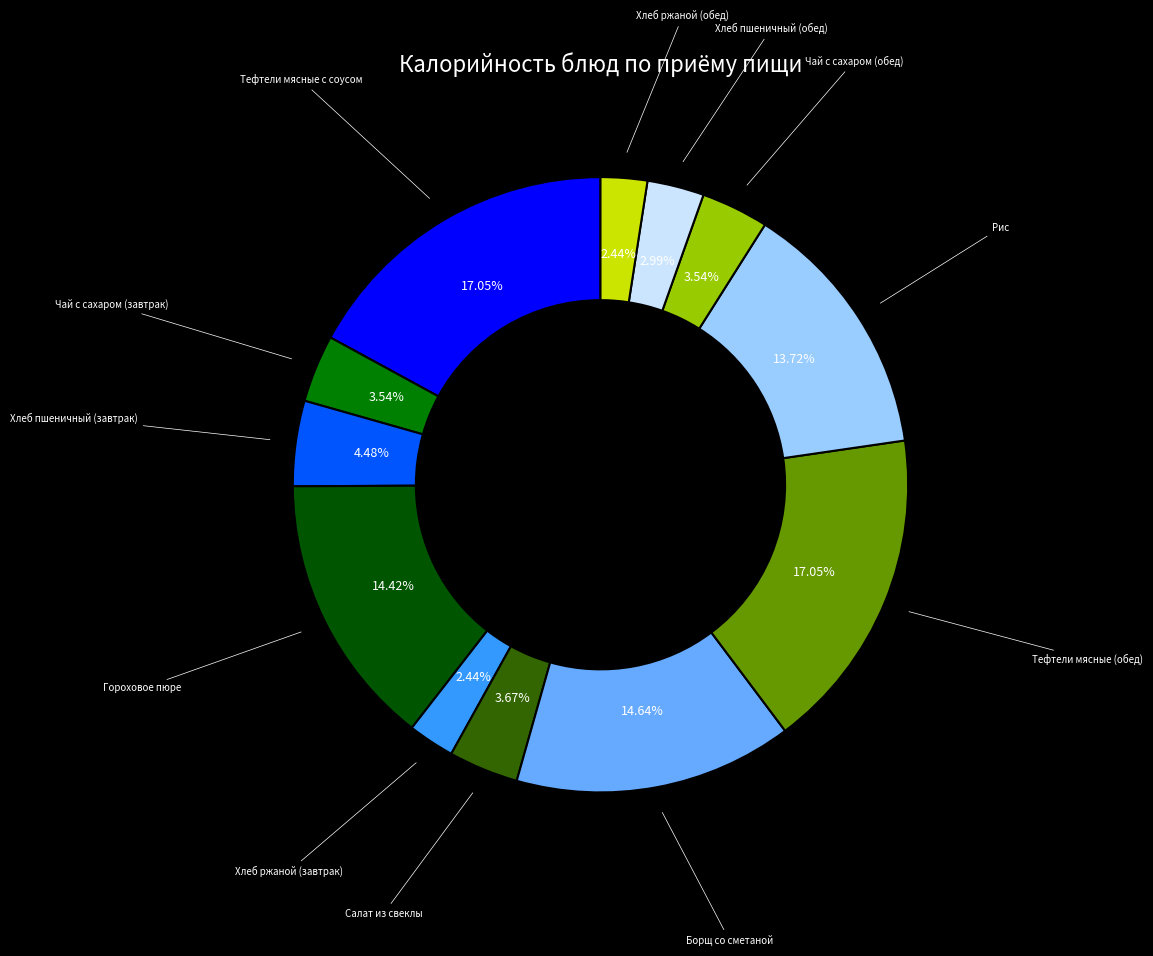

Is there any slice that represents more than half of the pie?

No